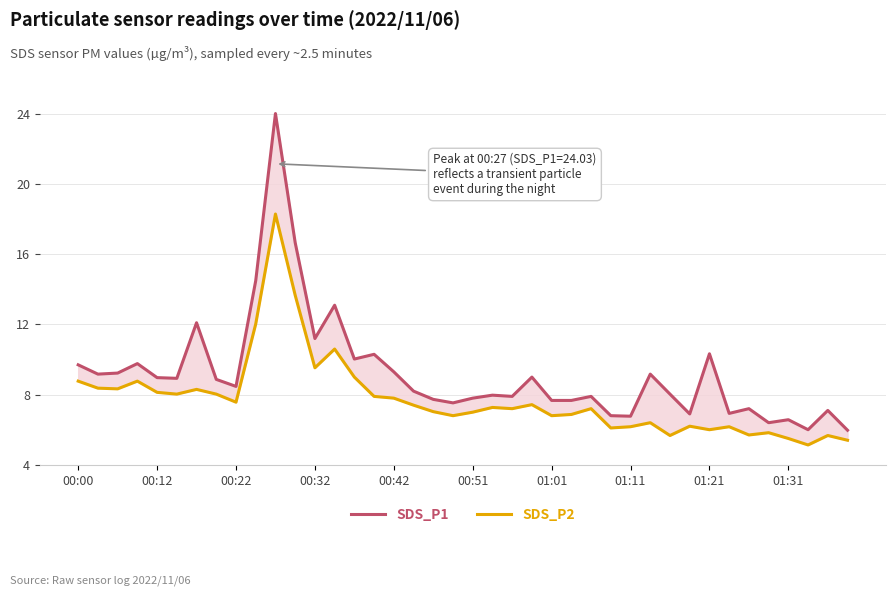

At how many categories does at least one series exceed 21?

1